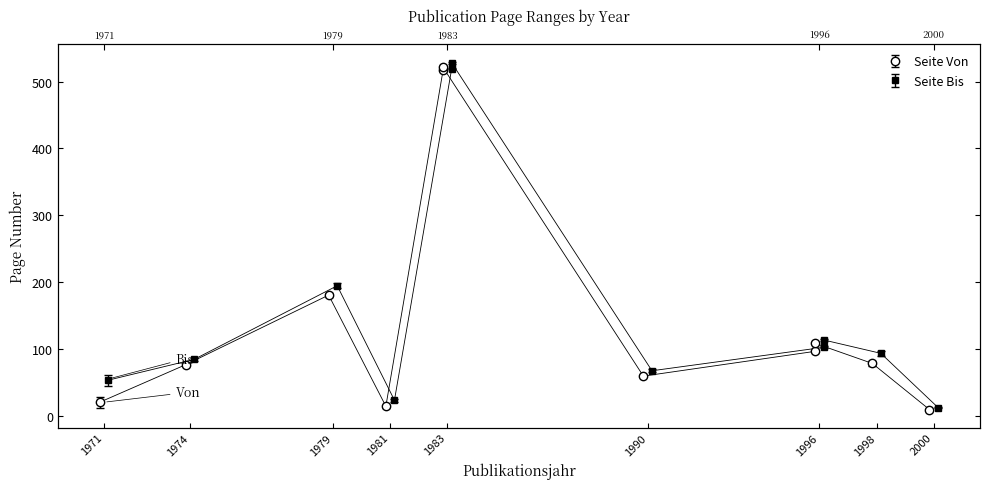

What is the minimum value shown in the chart?

10